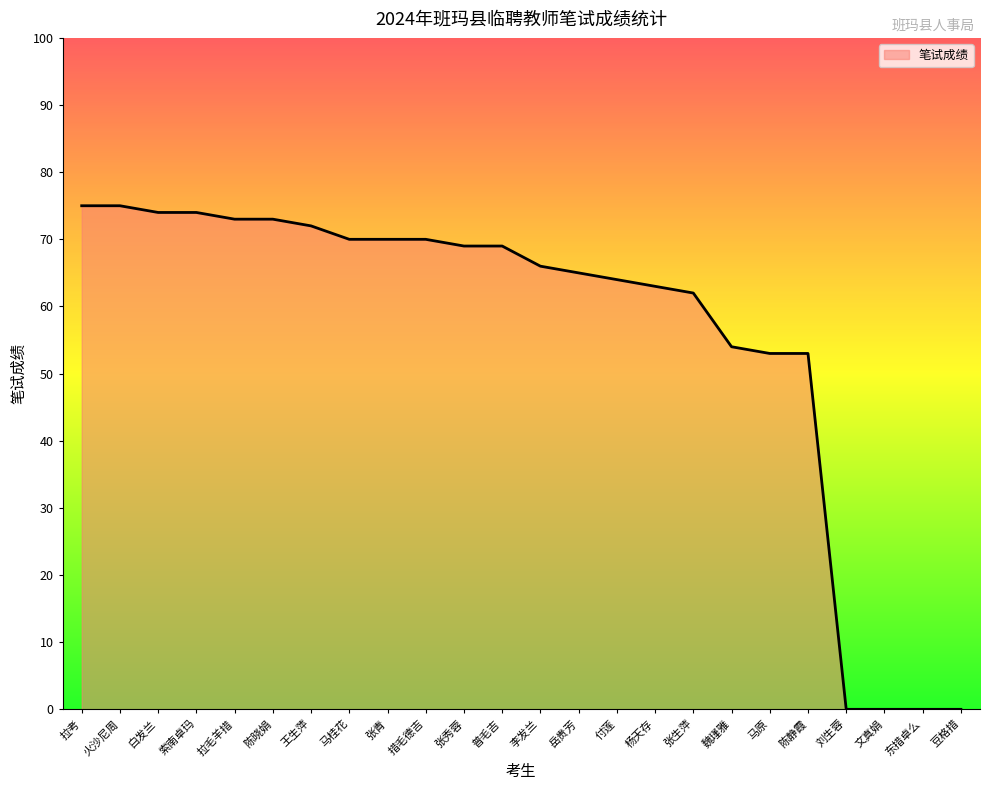

What value does the data have at 普毛吉?

69